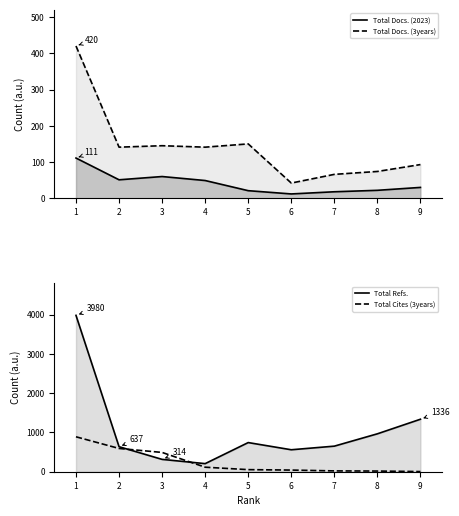

Which series has the largest range (max minus min)?

Total Refs.